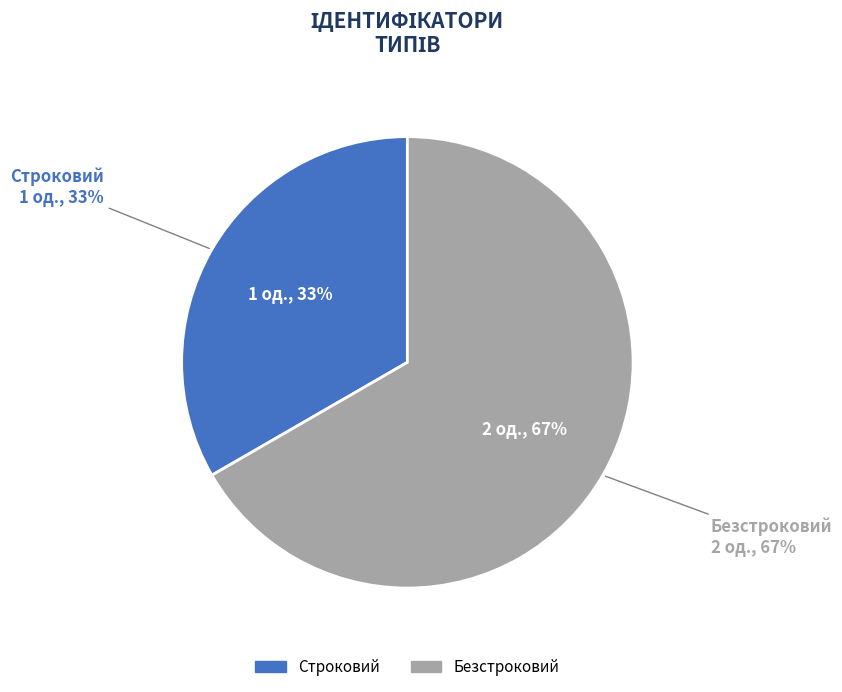

Approximately how many times larger is the value at Строковий compared to Безстроковий?

0.5